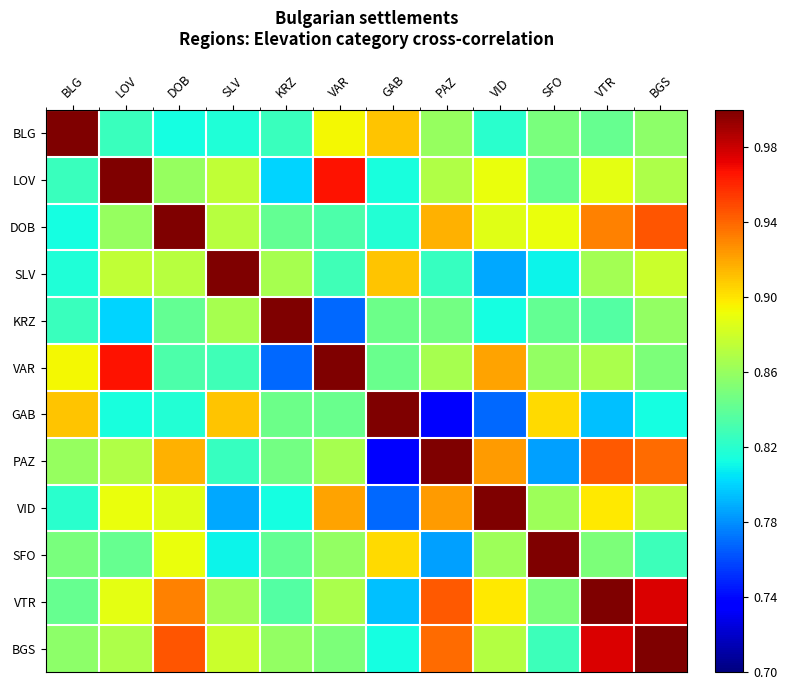

Reading left to right, transcribe all the data shown in this chart.

BLG: BLG=1.0	LOV=0.8	DOB=0.8	SLV=0.8	KRZ=0.8	VAR=0.9	GAB=0.9	PAZ=0.9	VID=0.8	SFO=0.8	VTR=0.8	BGS=0.9
LOV: BLG=0.8	LOV=1.0	DOB=0.9	SLV=0.9	KRZ=0.8	VAR=1.0	GAB=0.8	PAZ=0.9	VID=0.9	SFO=0.8	VTR=0.9	BGS=0.9
DOB: BLG=0.8	LOV=0.9	DOB=1.0	SLV=0.9	KRZ=0.8	VAR=0.8	GAB=0.8	PAZ=0.9	VID=0.9	SFO=0.9	VTR=0.9	BGS=0.9
SLV: BLG=0.8	LOV=0.9	DOB=0.9	SLV=1.0	KRZ=0.9	VAR=0.8	GAB=0.9	PAZ=0.8	VID=0.8	SFO=0.8	VTR=0.9	BGS=0.9
KRZ: BLG=0.8	LOV=0.8	DOB=0.8	SLV=0.9	KRZ=1.0	VAR=0.8	GAB=0.8	PAZ=0.8	VID=0.8	SFO=0.8	VTR=0.8	BGS=0.9
VAR: BLG=0.9	LOV=1.0	DOB=0.8	SLV=0.8	KRZ=0.8	VAR=1.0	GAB=0.8	PAZ=0.9	VID=0.9	SFO=0.9	VTR=0.9	BGS=0.8
GAB: BLG=0.9	LOV=0.8	DOB=0.8	SLV=0.9	KRZ=0.8	VAR=0.8	GAB=1.0	PAZ=0.7	VID=0.8	SFO=0.9	VTR=0.8	BGS=0.8
PAZ: BLG=0.9	LOV=0.9	DOB=0.9	SLV=0.8	KRZ=0.8	VAR=0.9	GAB=0.7	PAZ=1.0	VID=0.9	SFO=0.8	VTR=0.9	BGS=0.9
VID: BLG=0.8	LOV=0.9	DOB=0.9	SLV=0.8	KRZ=0.8	VAR=0.9	GAB=0.8	PAZ=0.9	VID=1.0	SFO=0.9	VTR=0.9	BGS=0.9
SFO: BLG=0.8	LOV=0.8	DOB=0.9	SLV=0.8	KRZ=0.8	VAR=0.9	GAB=0.9	PAZ=0.8	VID=0.9	SFO=1.0	VTR=0.9	BGS=0.8
VTR: BLG=0.8	LOV=0.9	DOB=0.9	SLV=0.9	KRZ=0.8	VAR=0.9	GAB=0.8	PAZ=0.9	VID=0.9	SFO=0.9	VTR=1.0	BGS=1.0
BGS: BLG=0.9	LOV=0.9	DOB=0.9	SLV=0.9	KRZ=0.9	VAR=0.8	GAB=0.8	PAZ=0.9	VID=0.9	SFO=0.8	VTR=1.0	BGS=1.0